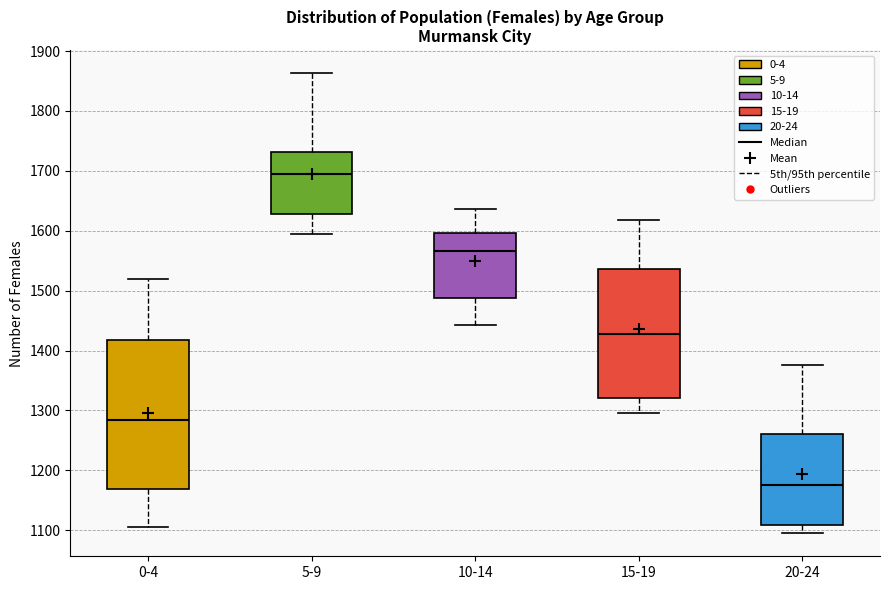

Where is the upper edge of the box for 15-19 on the y-axis? The values are not printed on the chart, so give them approximately, as read against the axis.

1540